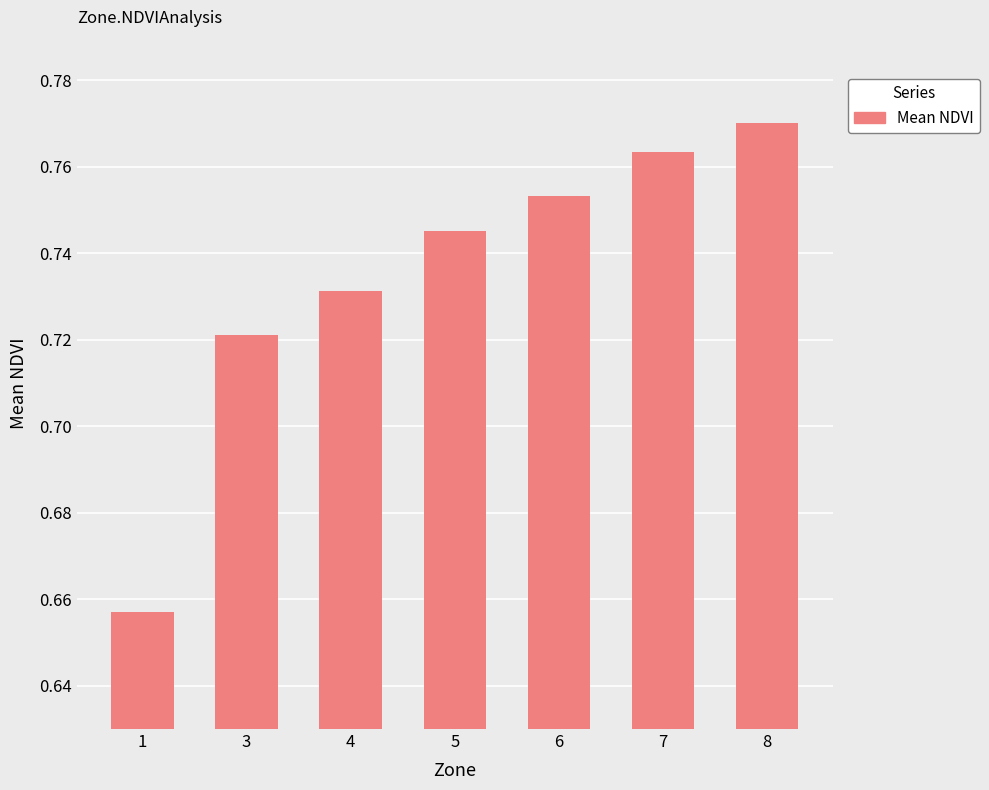

Which label corresponds to the largest value in the chart?

8